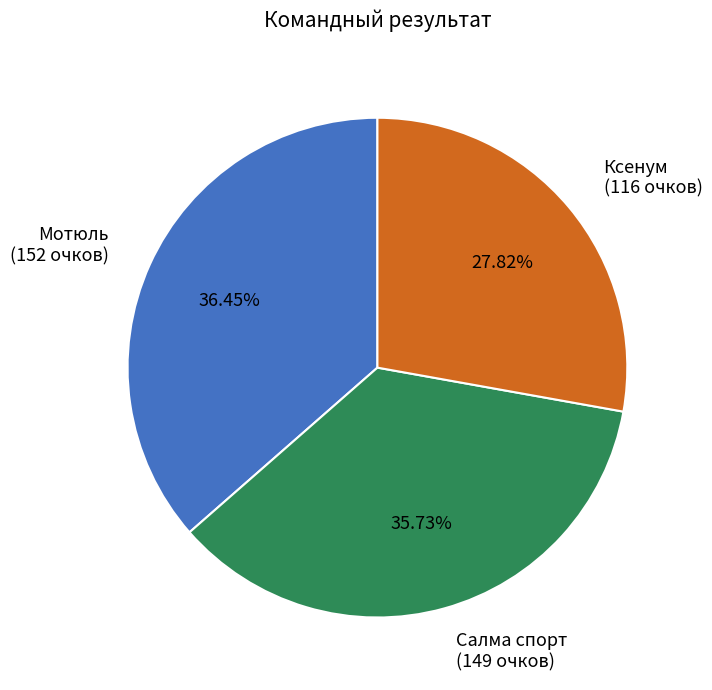

To the nearest percent, what is the difference between the largest and smallest slice percentages?

9%